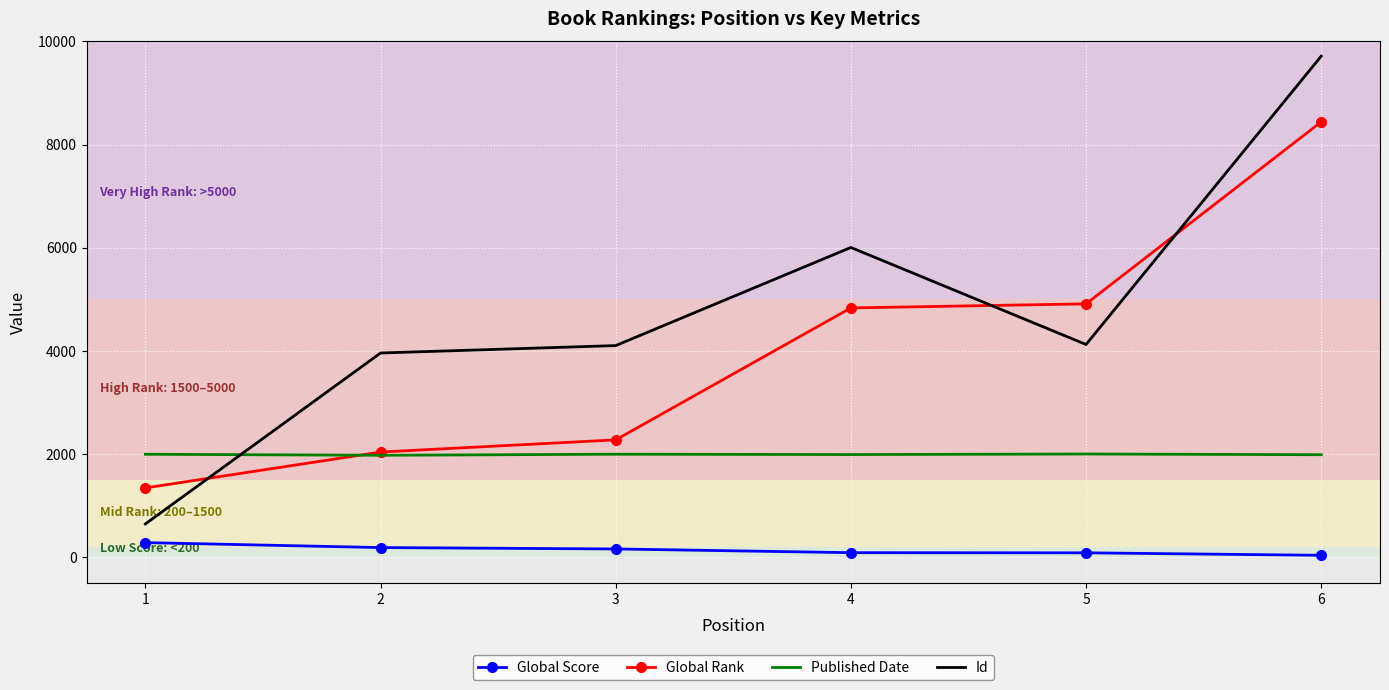

What is the difference between the maximum and minimum values in the Global Score series?

246